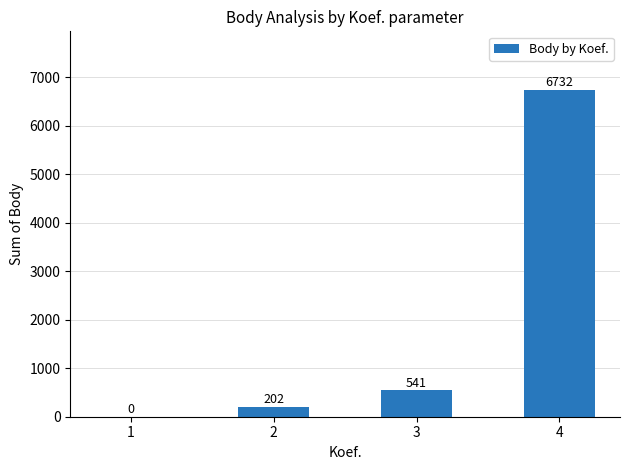

Reading left to right, what are all the values shown in this chart?

1=0	2=202	3=541	4=6732